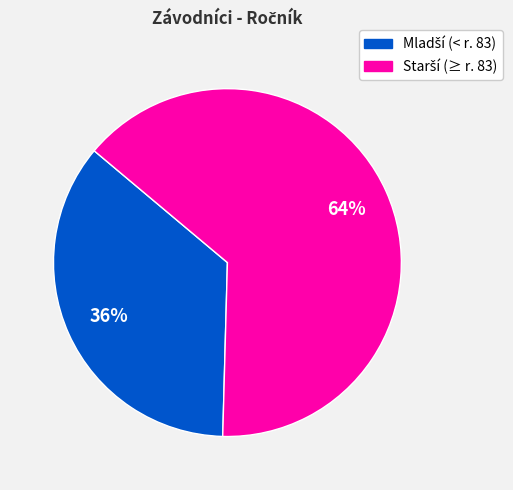

To the nearest percent, what is the average slice percentage?

50%